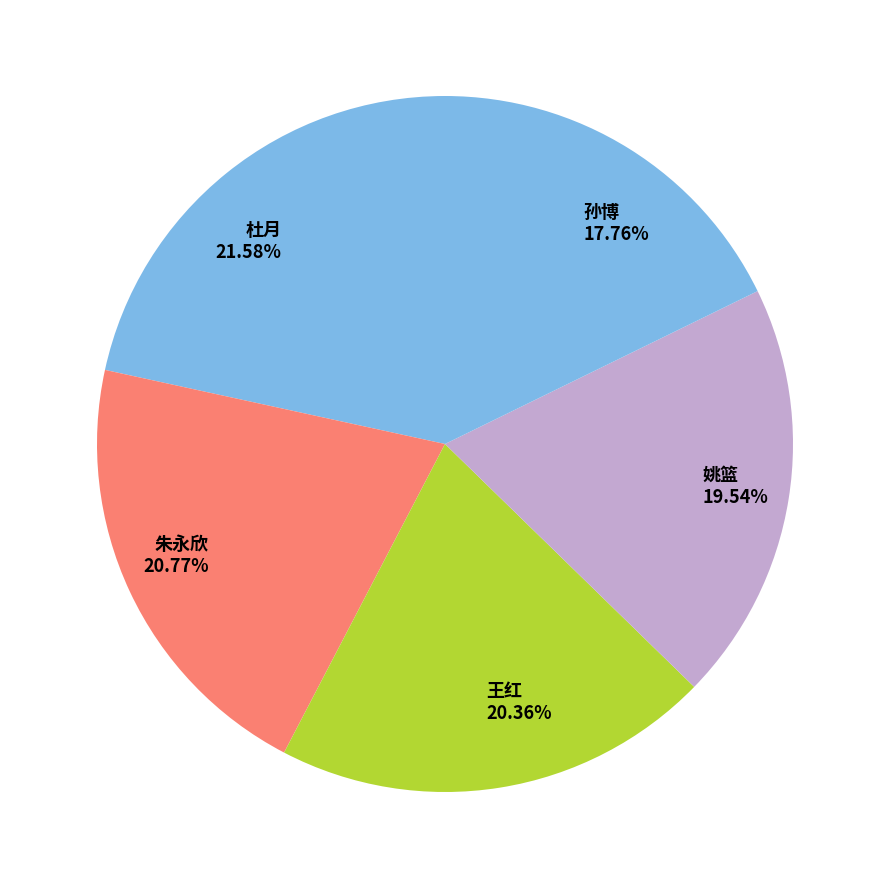

What is the largest slice in the pie chart?

杜月